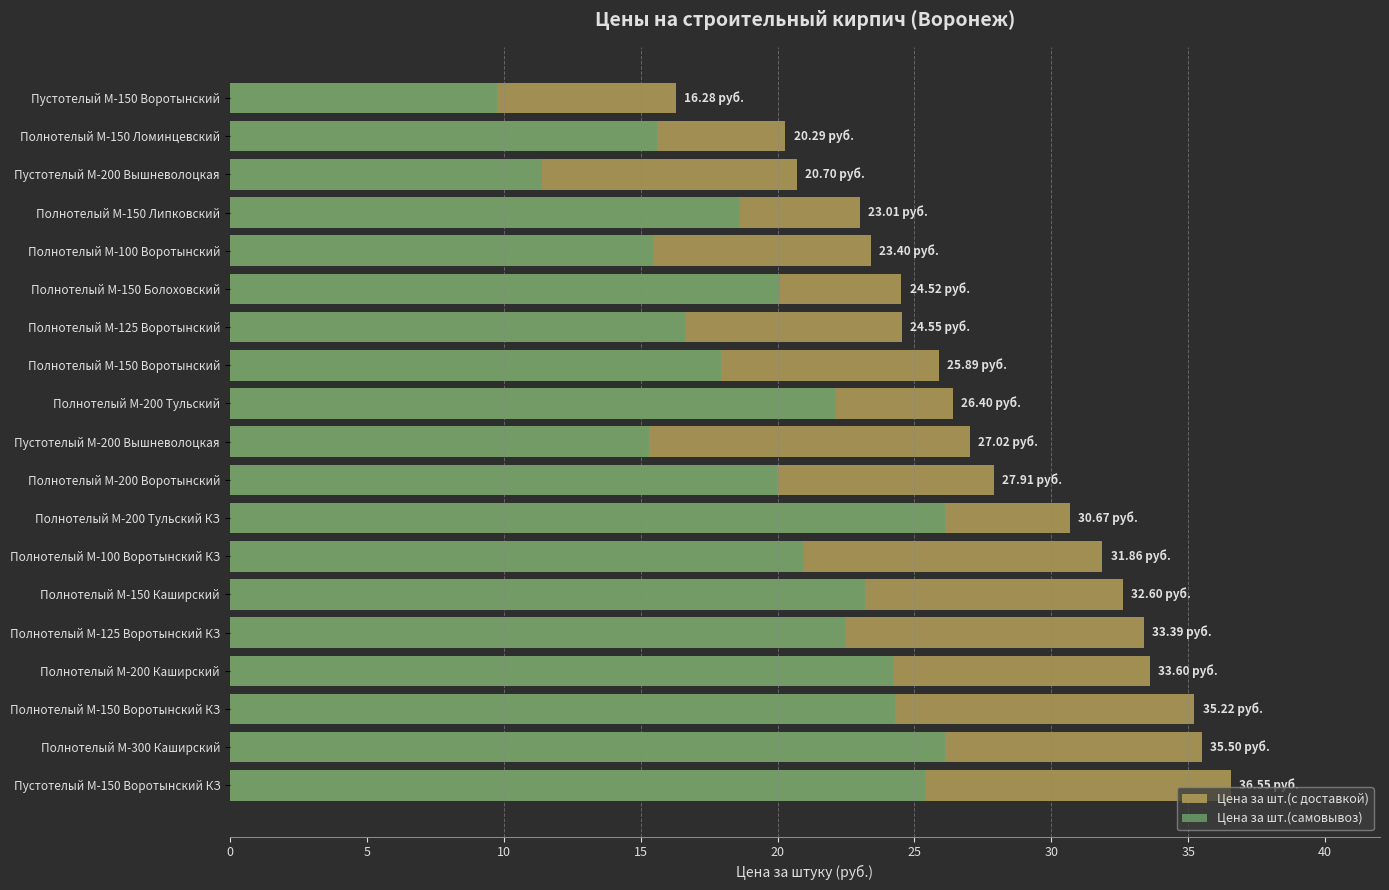

At Полнотелый М-150 Воротынский КЗ, list the series in order from smallest to largest.

Цена за шт.(самовывоз), Цена за шт.(с доставкой)